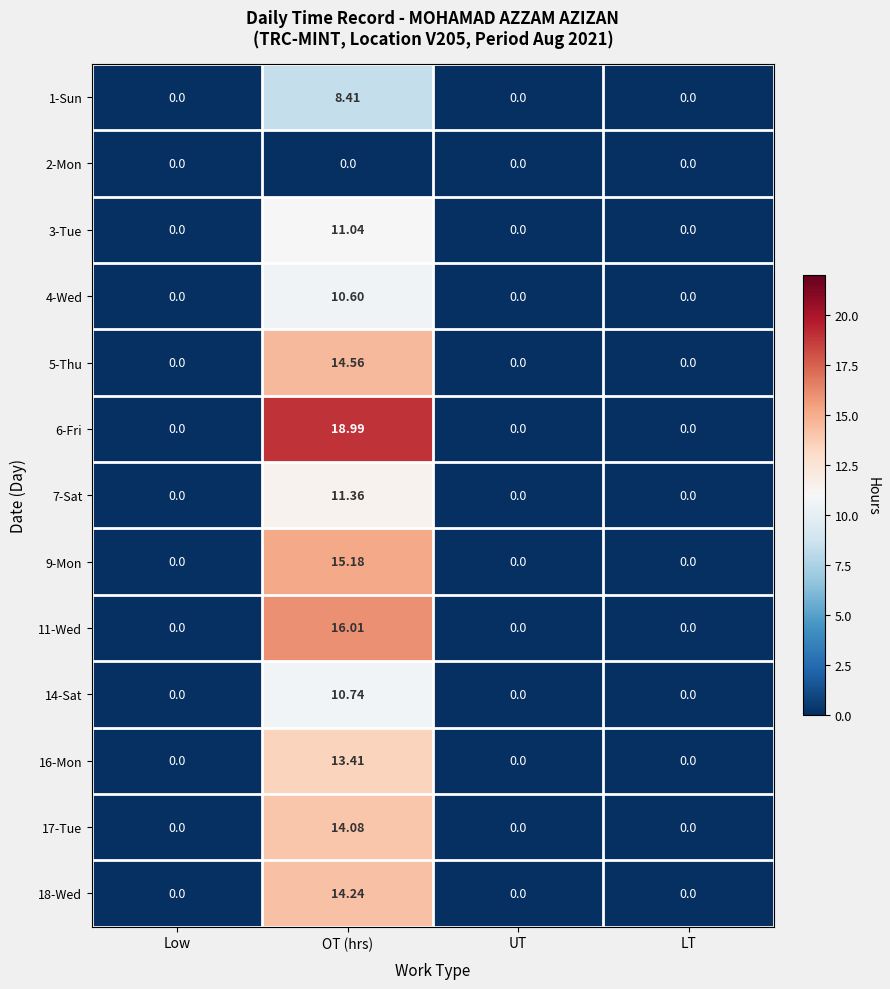

At which category is the sum across all series the highest?

OT (hrs)